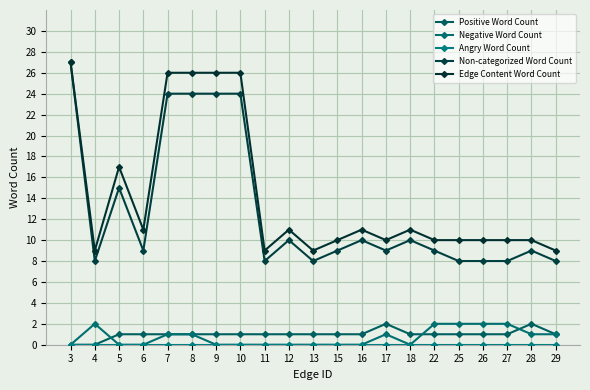

How many distinct data groups are displayed?

5